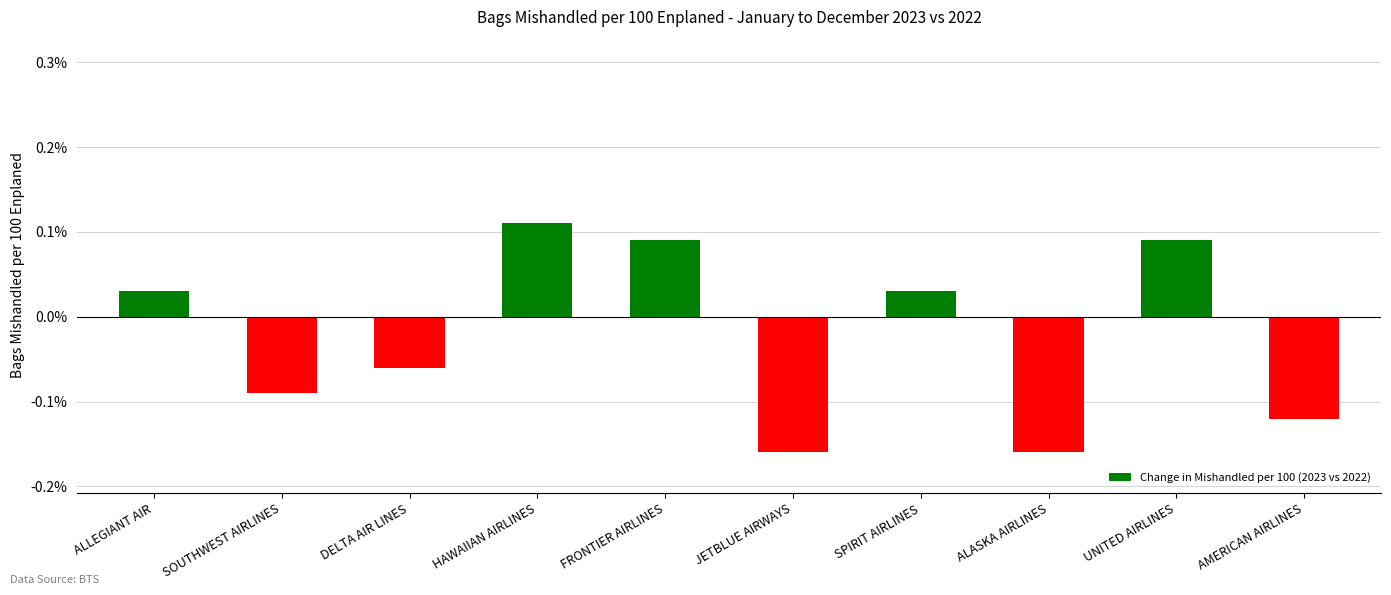

How many positive values are there?

5